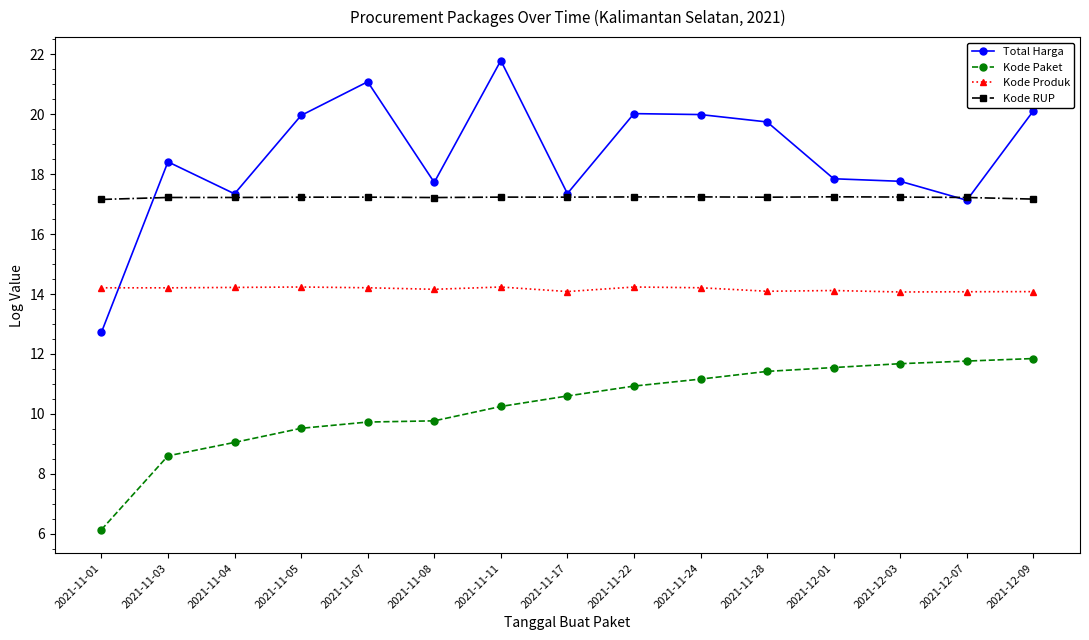

List the series in order of their peak value, lowest first.

Kode Paket, Kode Produk, Kode RUP, Total Harga